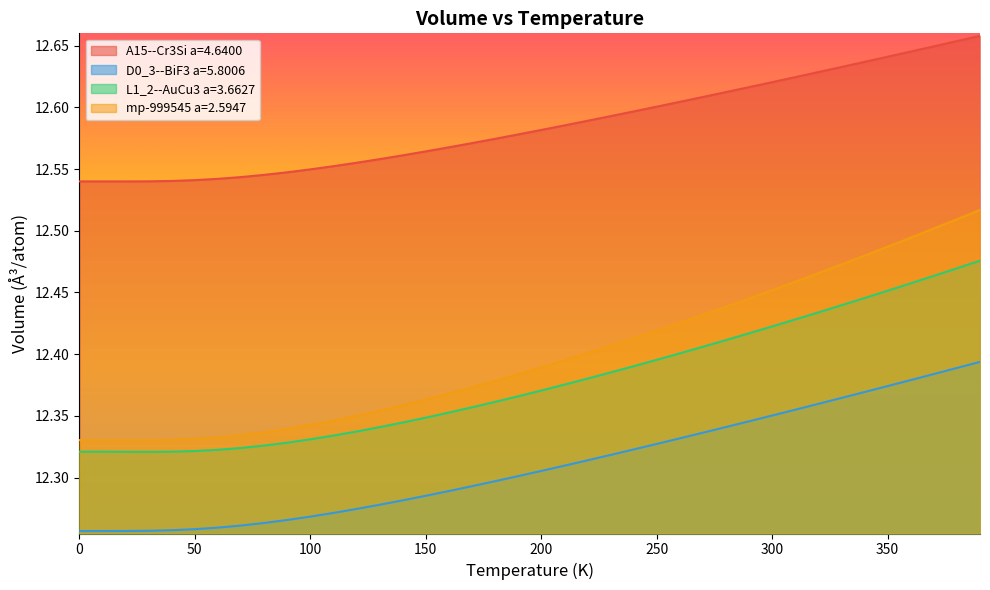

What is the average value of the L1_2--AuCu3 a=3.6627 series?

12.4